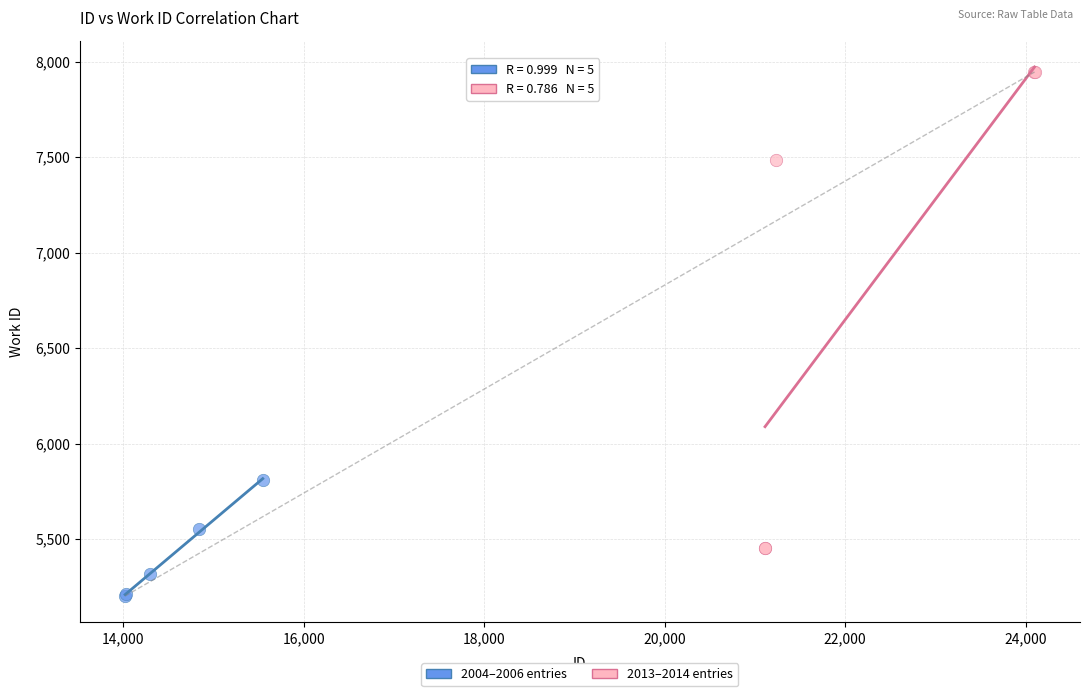

Which series reaches the minimum Y coordinate?

2004–2006 entries